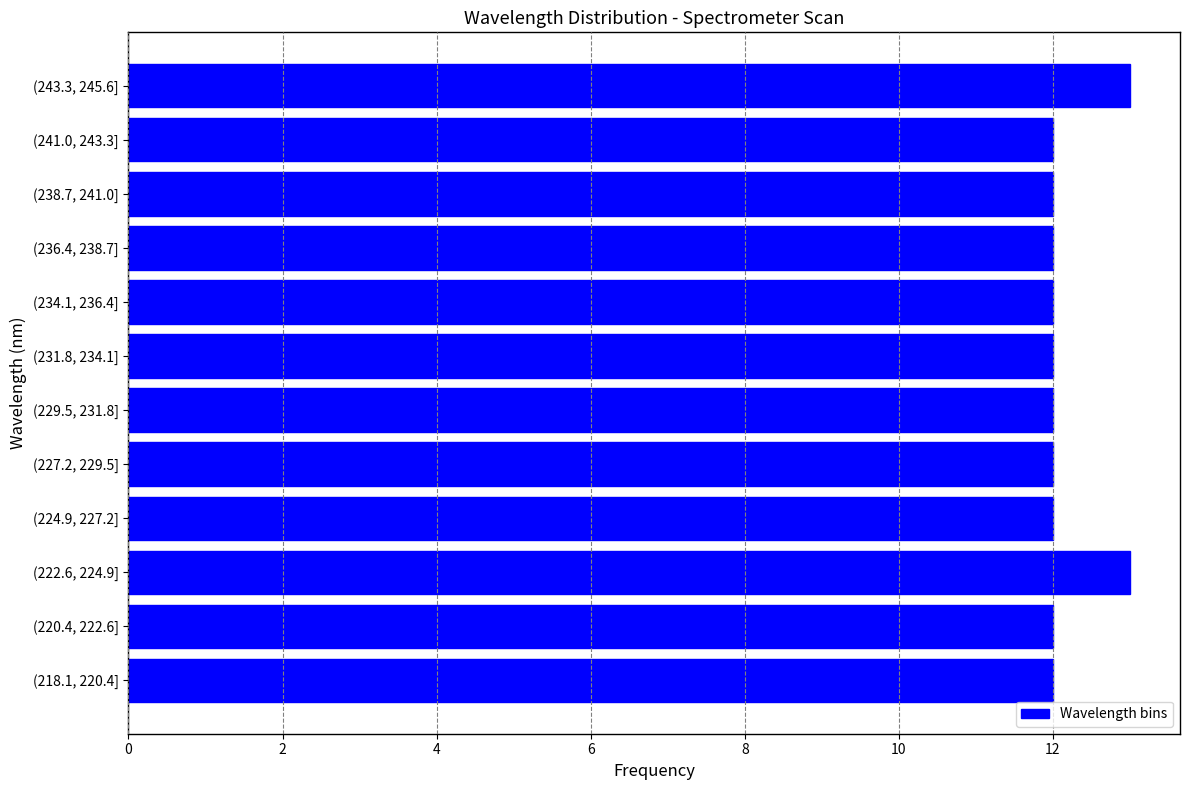

Reading bottom to top, extract all data points from this chart.

(218.1, 220.4]=12	(220.4, 222.6]=12	(222.6, 224.9]=13	(224.9, 227.2]=12	(227.2, 229.5]=12	(229.5, 231.8]=12	(231.8, 234.1]=12	(234.1, 236.4]=12	(236.4, 238.7]=12	(238.7, 241.0]=12	(241.0, 243.3]=12	(243.3, 245.6]=13